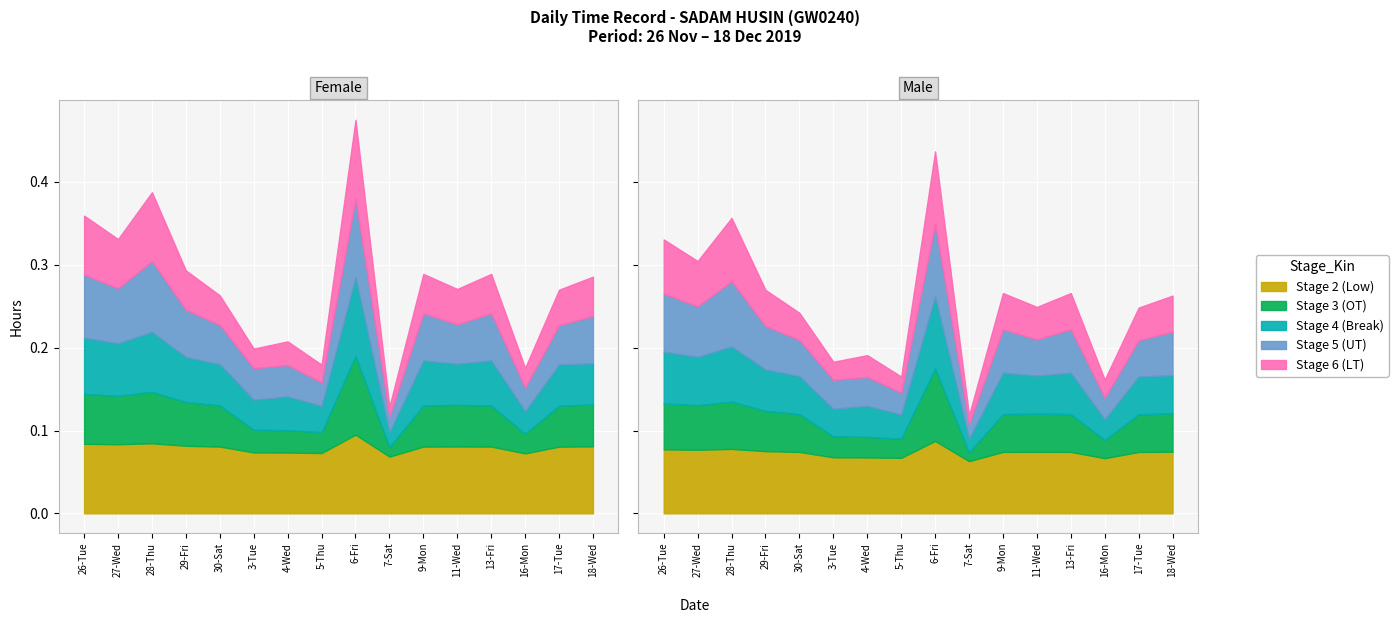

How many lines are shown in the chart?

5